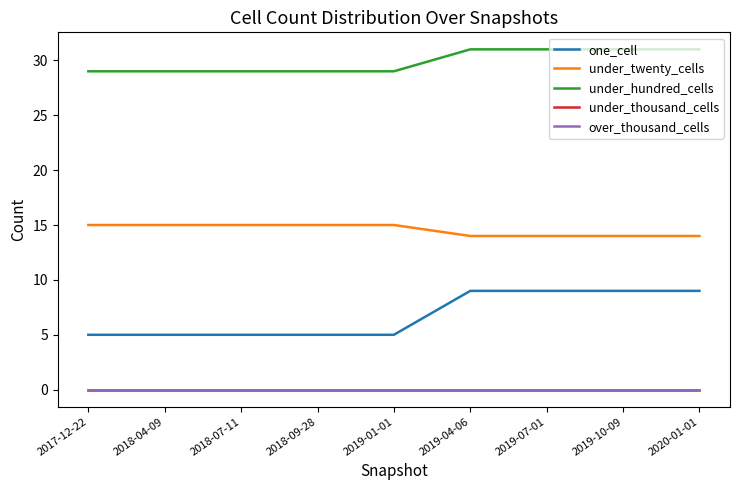

The under_hundred_cells series shows 29 at 2017-12-22. True or false?

True